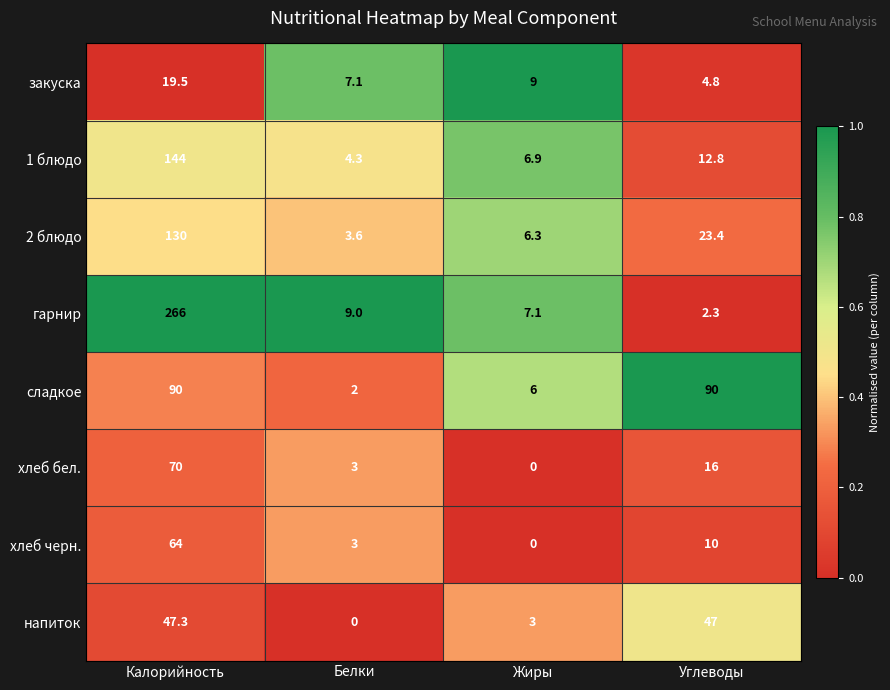

What is the difference between the highest and lowest values at Калорийность?

246.5